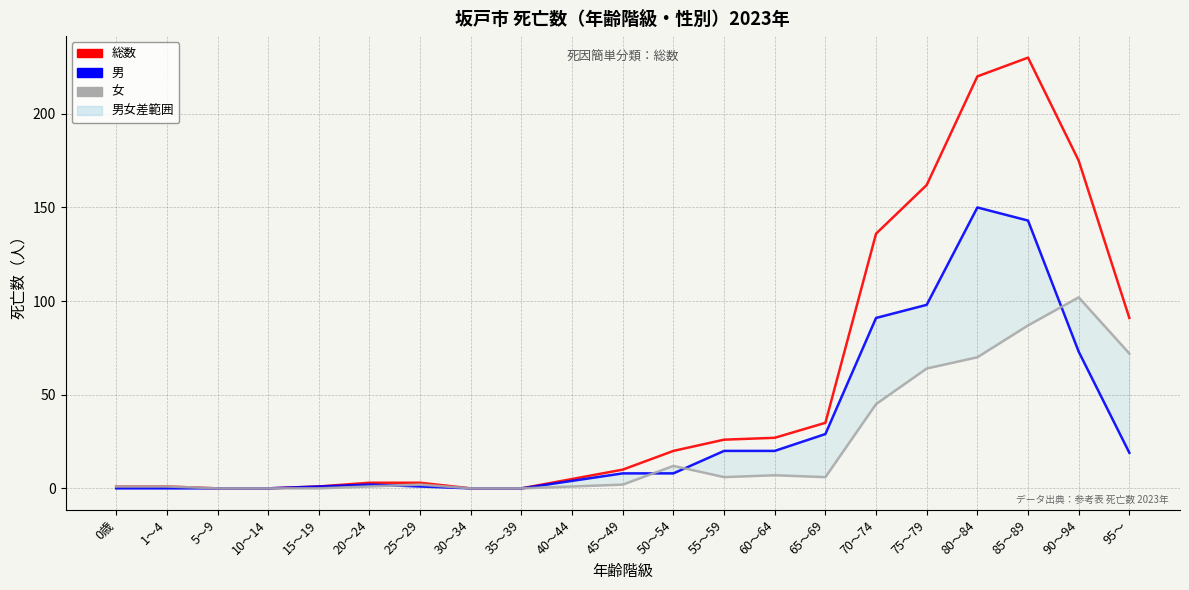

Does the chart display data point markers on the line(s)?

No